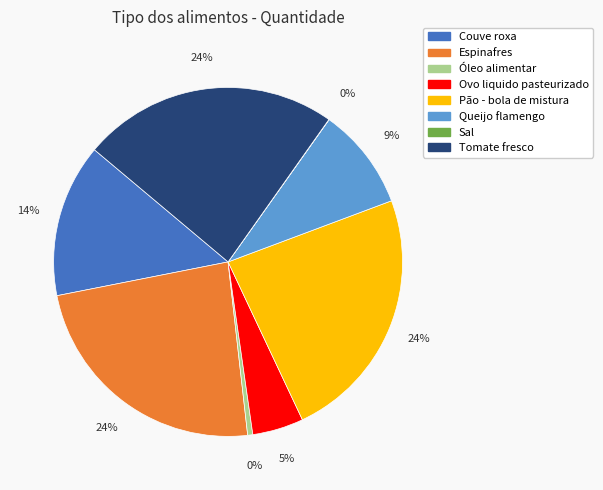

To the nearest percent, what is the average slice percentage?

12%